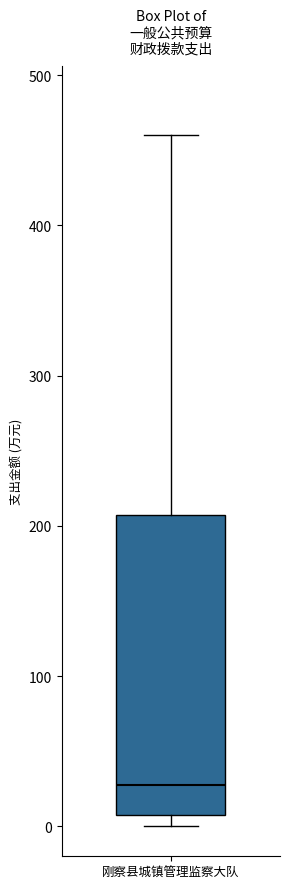

Where does the median line of the box for 刚察县城镇管理监察大队 sit on the y-axis? The values are not printed on the chart, so give them approximately, as read against the axis.

30